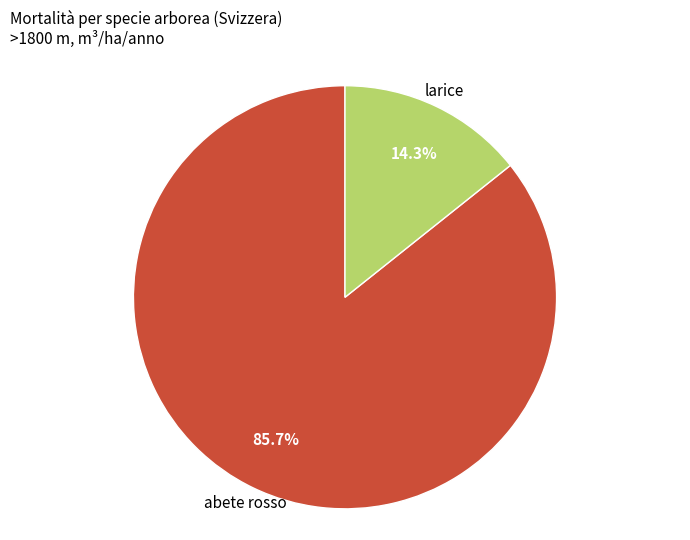

What is the largest slice in the pie chart?

abete rosso